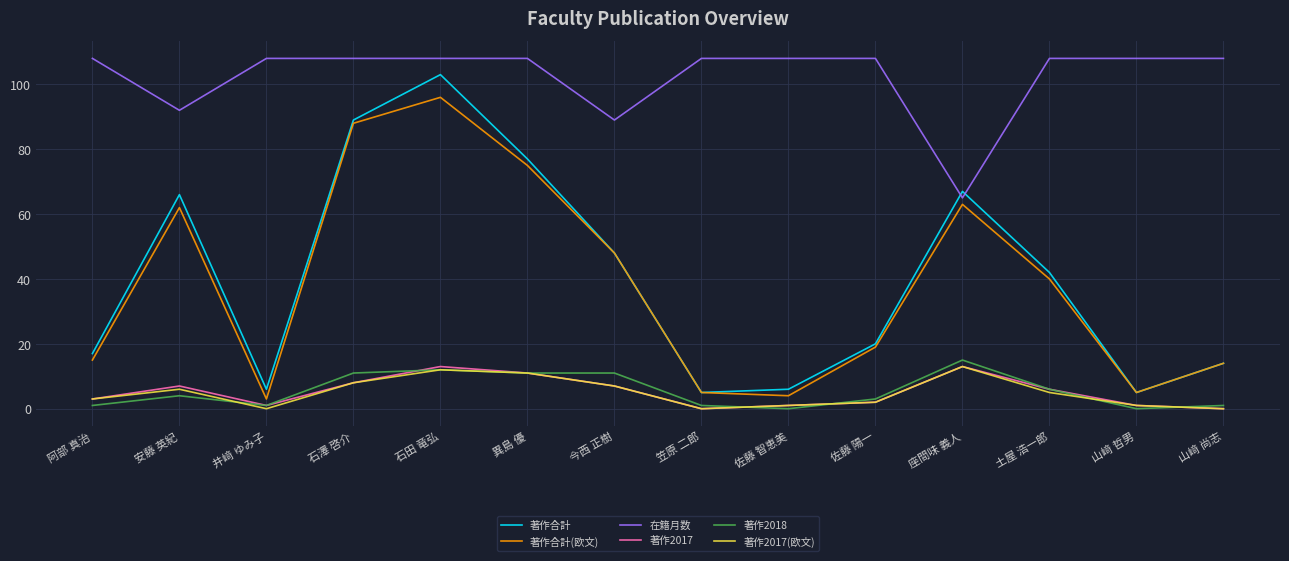

True or false: 在籍月数 and 著作2017(欧文) cross at least once.

False